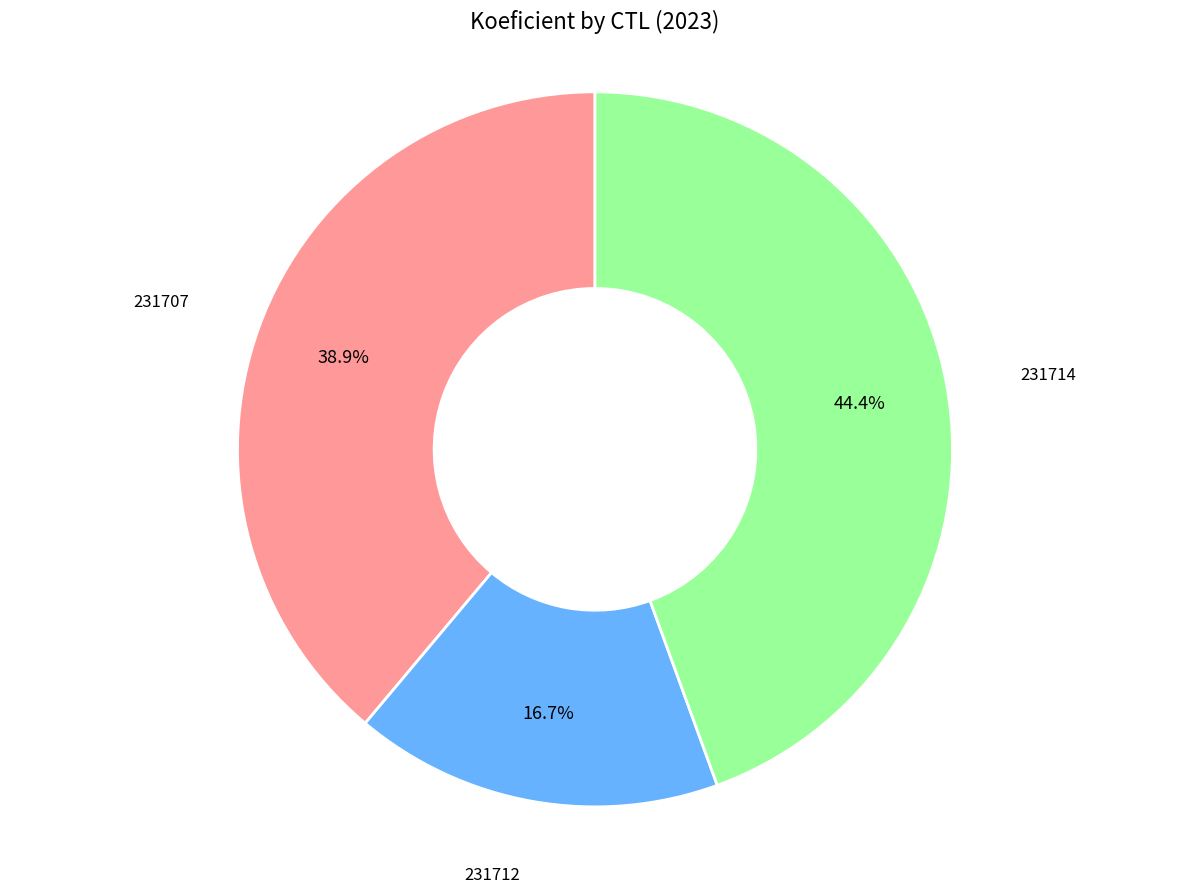

Is there any slice that represents more than half of the pie?

No